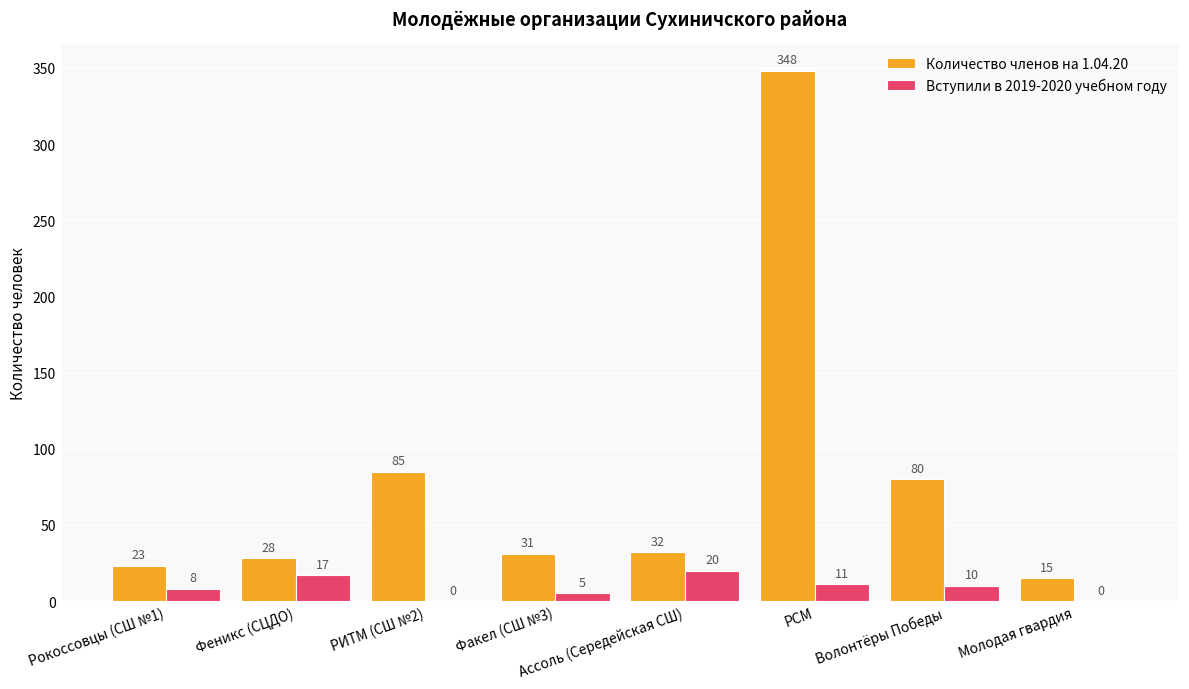

Which series has the largest range (max minus min)?

Количество членов на 1.04.20